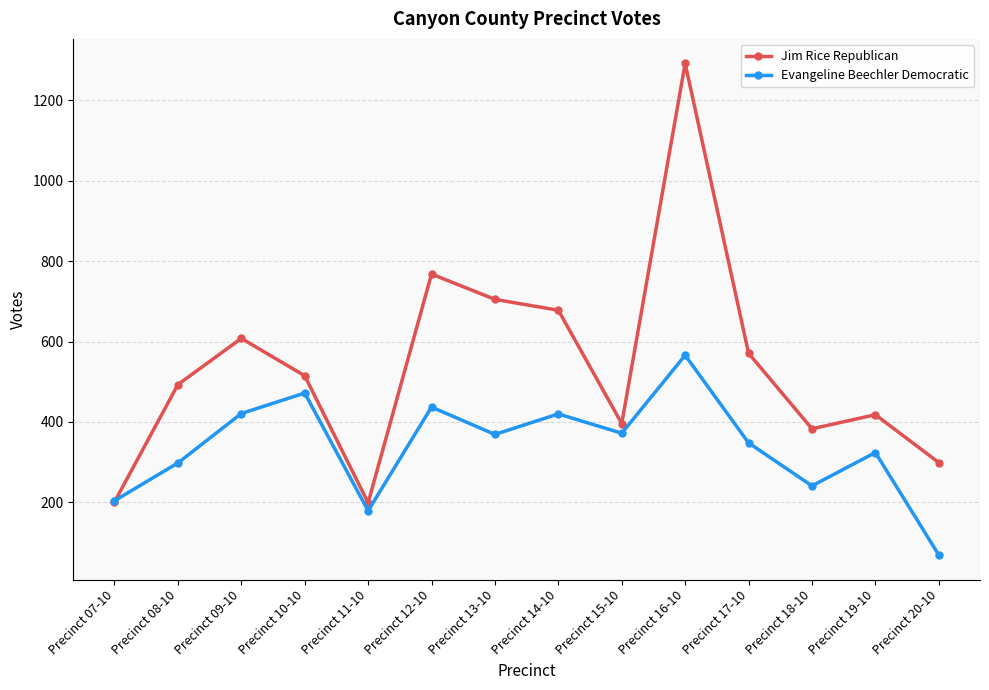

In Jim Rice Republican, how many points are higher than both neighbors (excluding endpoints)?

4